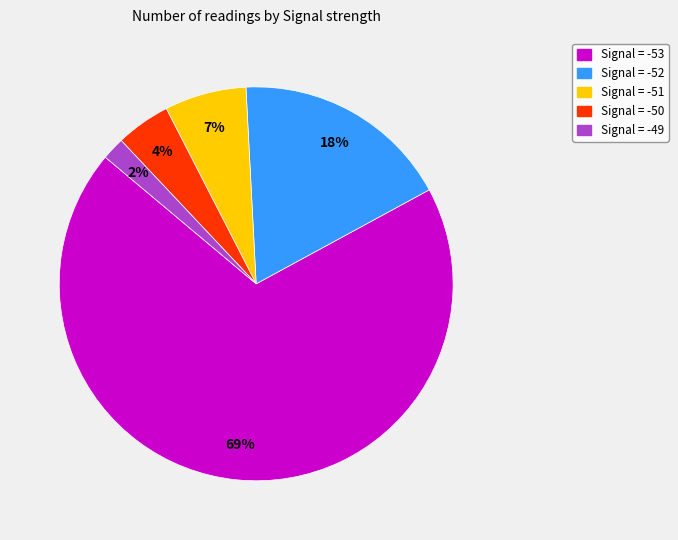

To the nearest percent, what is the average slice percentage?

20%